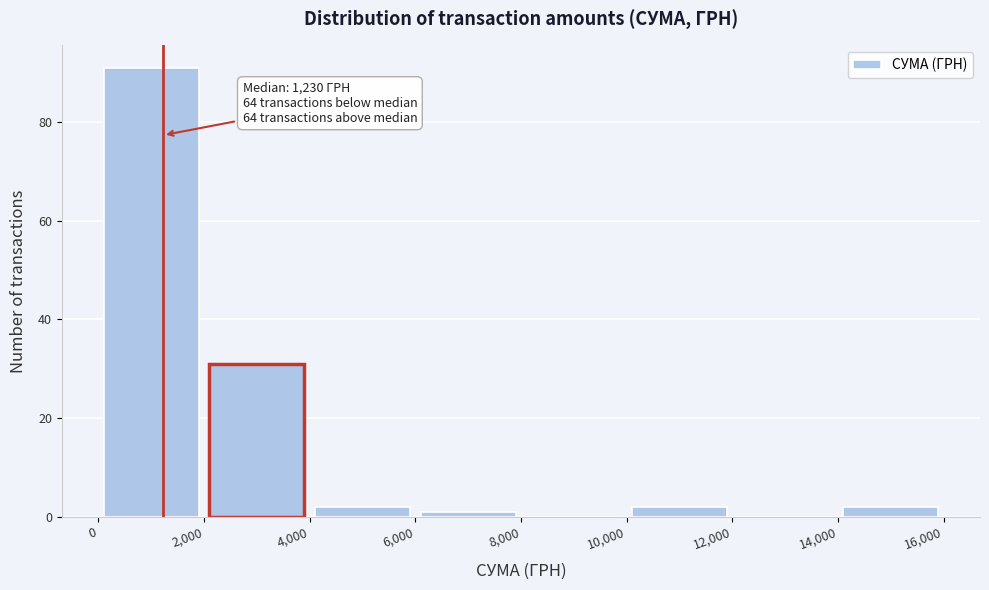

Which range on the x-axis has the tallest bar?

0 to 2,000